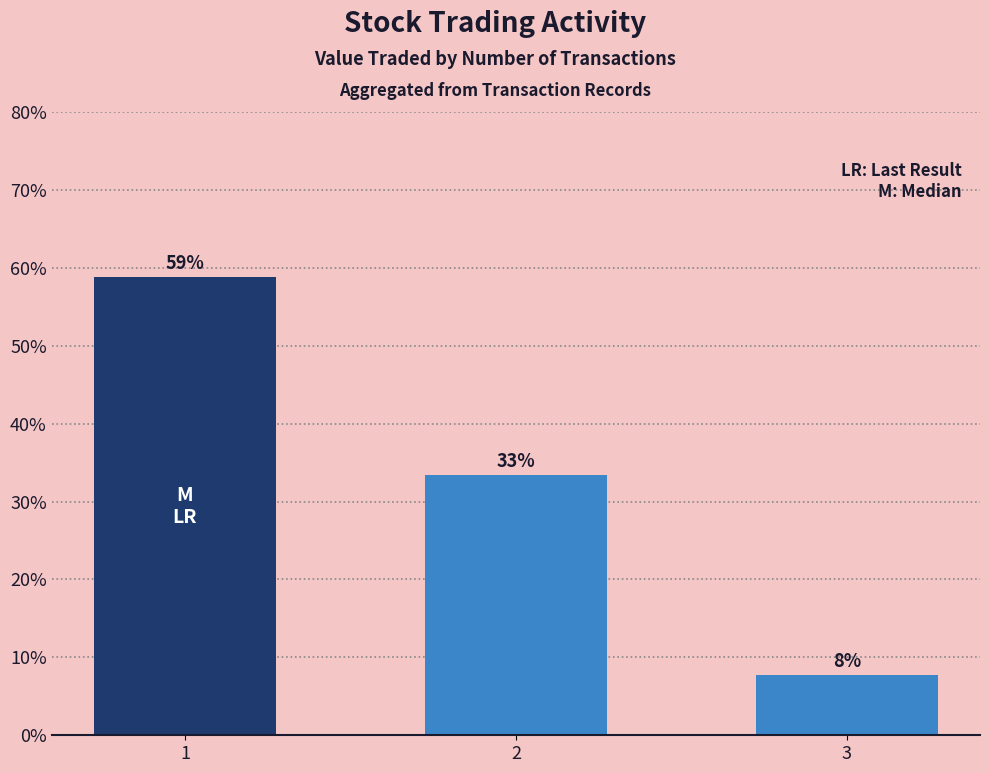

Reading left to right, transcribe all the data shown in this chart.

58.8	33.4	7.8